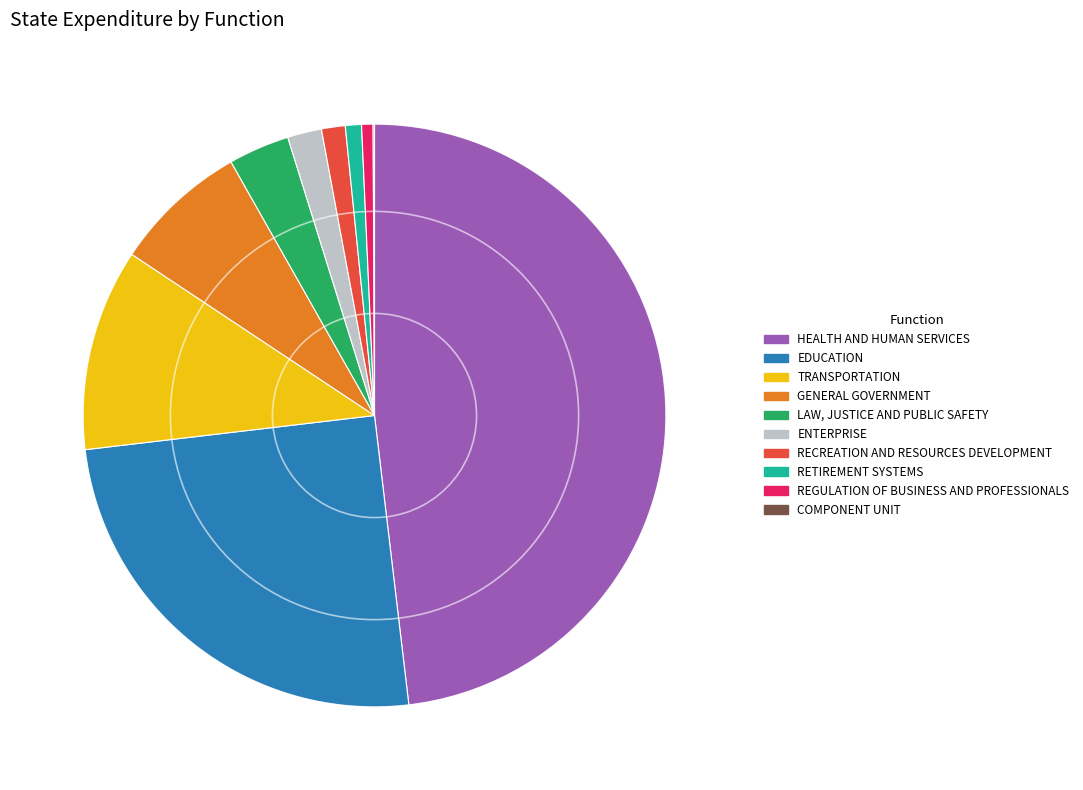

Combined, do REGULATION OF BUSINESS AND PROFESSIONALS and GENERAL GOVERNMENT account for over 50%?

No